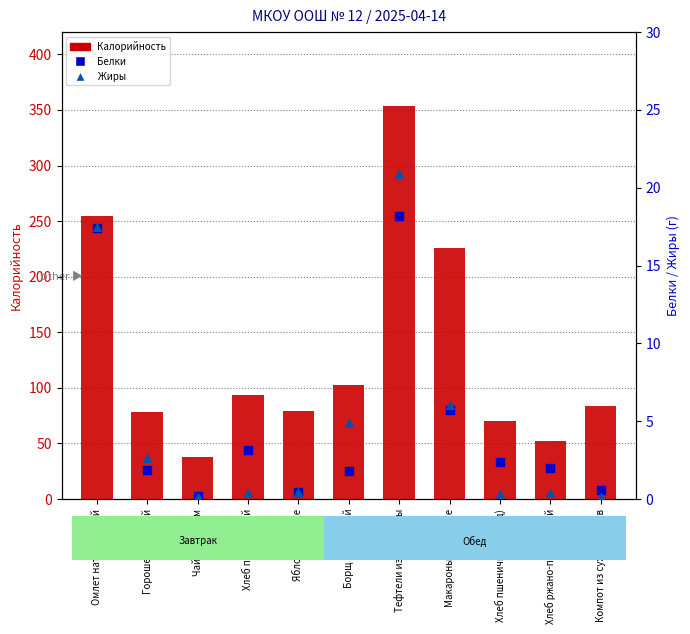

Which series has the largest Y range (max minus min)?

Калорийность